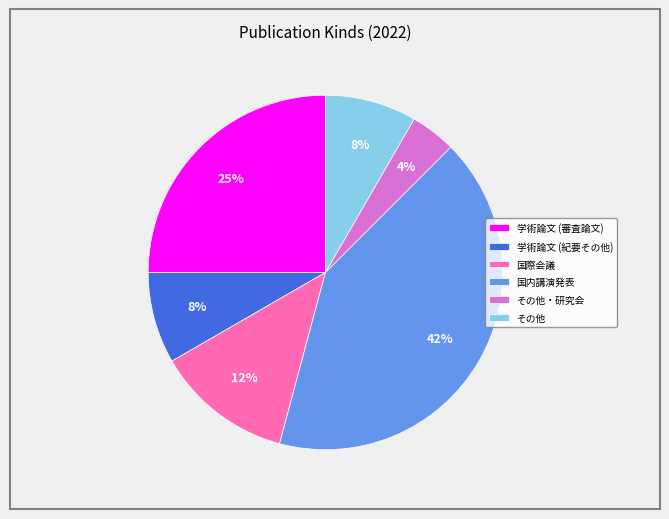

Which has a higher value, 国内講演発表 or 学術論文 (紀要その他)?

国内講演発表